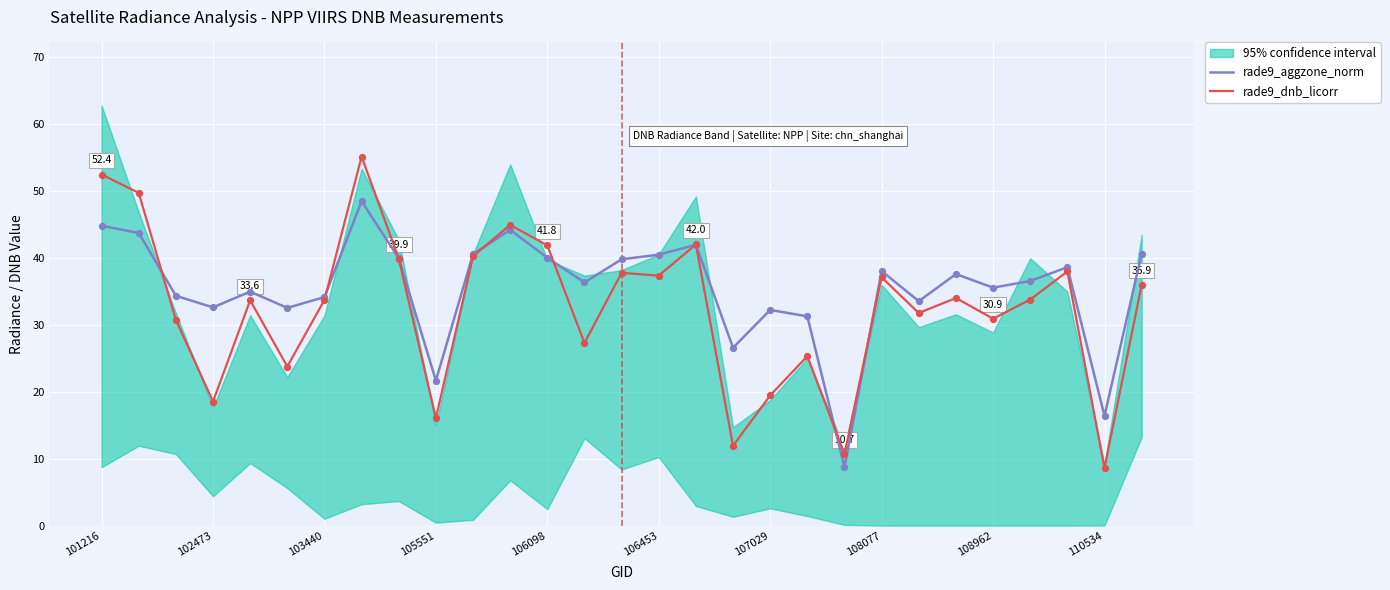

Which series has the largest Y range (max minus min)?

rade9_dnb_licorr